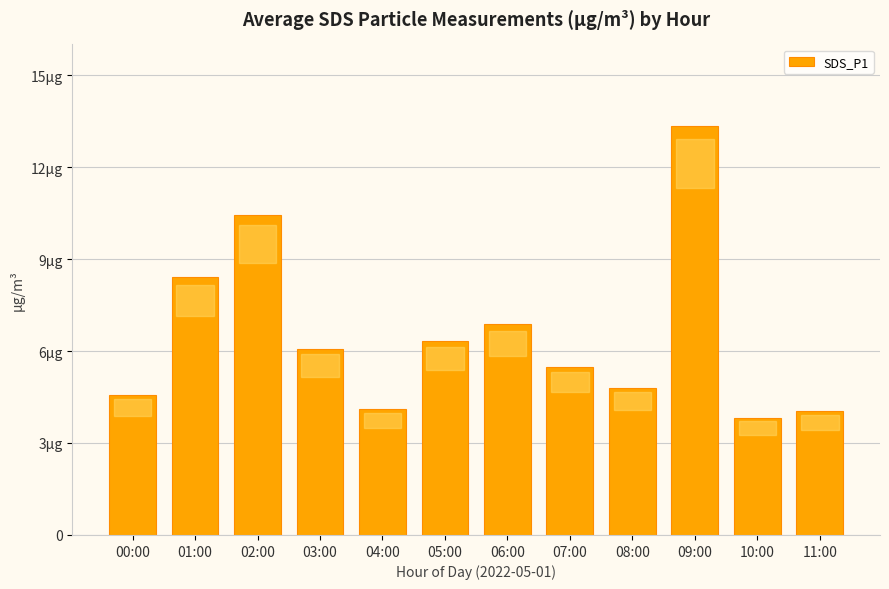

What is the difference between the maximum and minimum values?

9.5